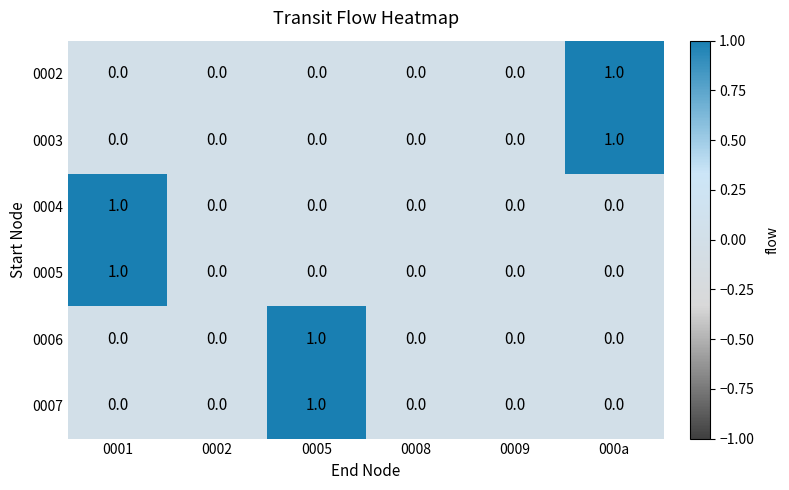

How many 0007 values are between 0 and 1?

6